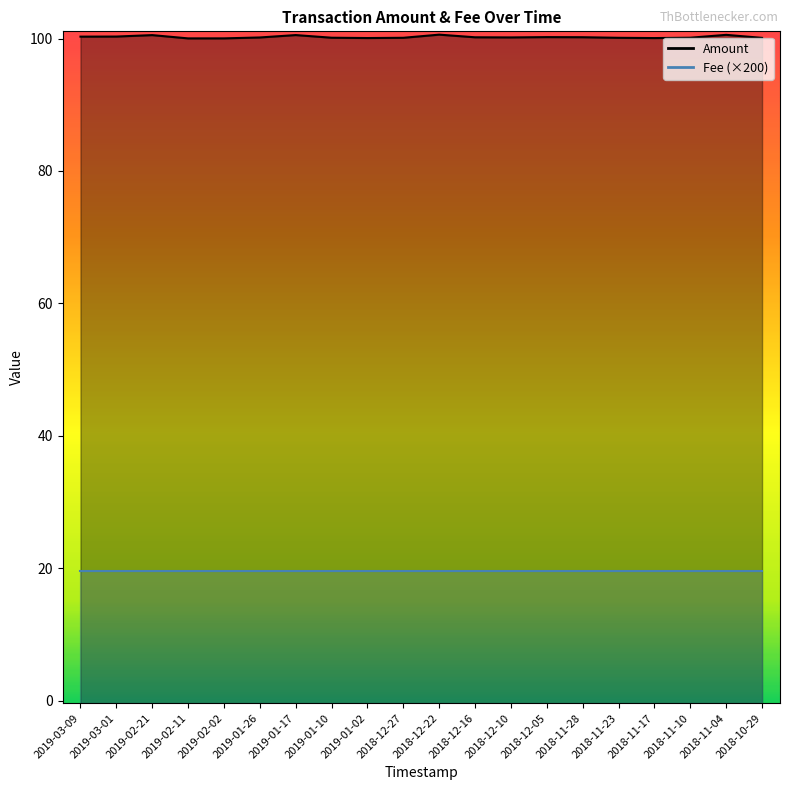

Is it true that the value at 2018-12-27 is 63.3?

False